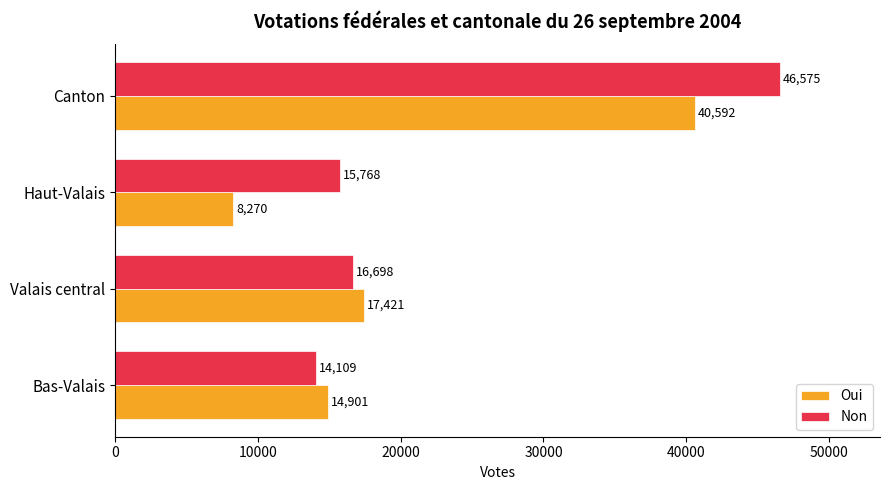

The value of Non at Haut-Valais is 8754. True or false?

False